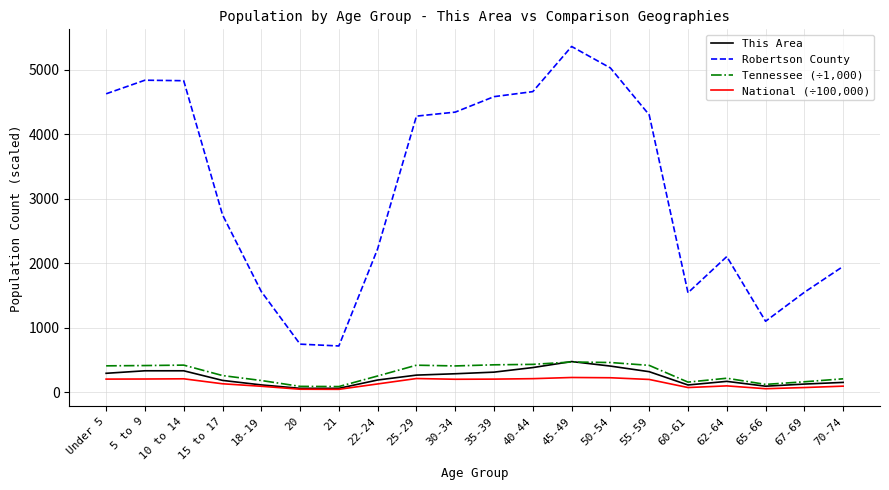

What is the greatest value displayed?

5360.0